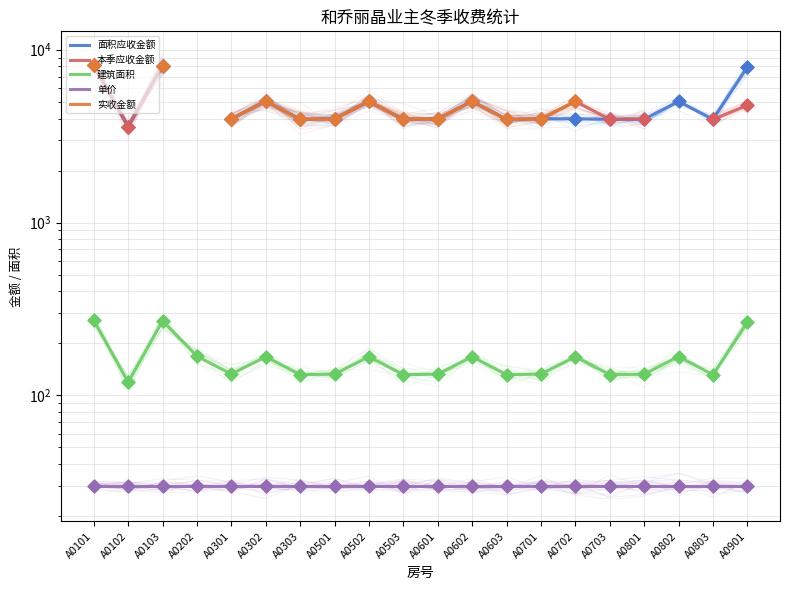

Which series reaches the maximum Y coordinate?

面积应收金额